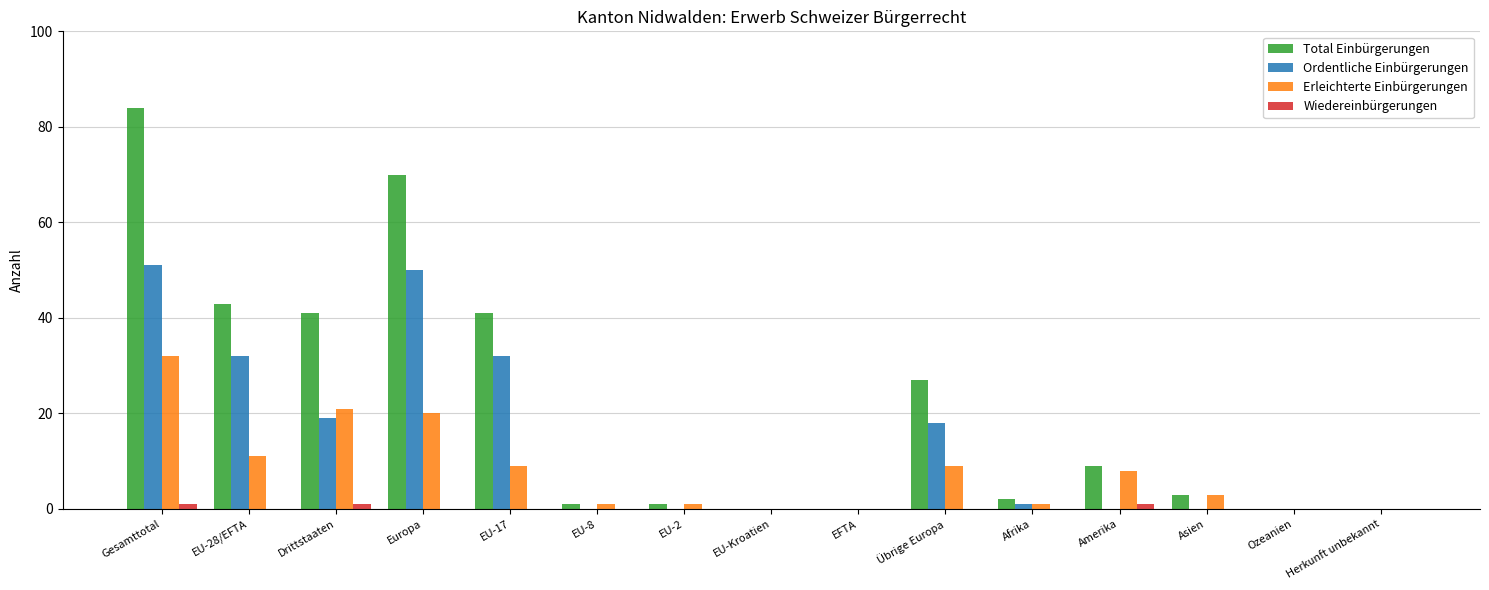

What is the sum of all Wiedereinbürgerungen values?

3